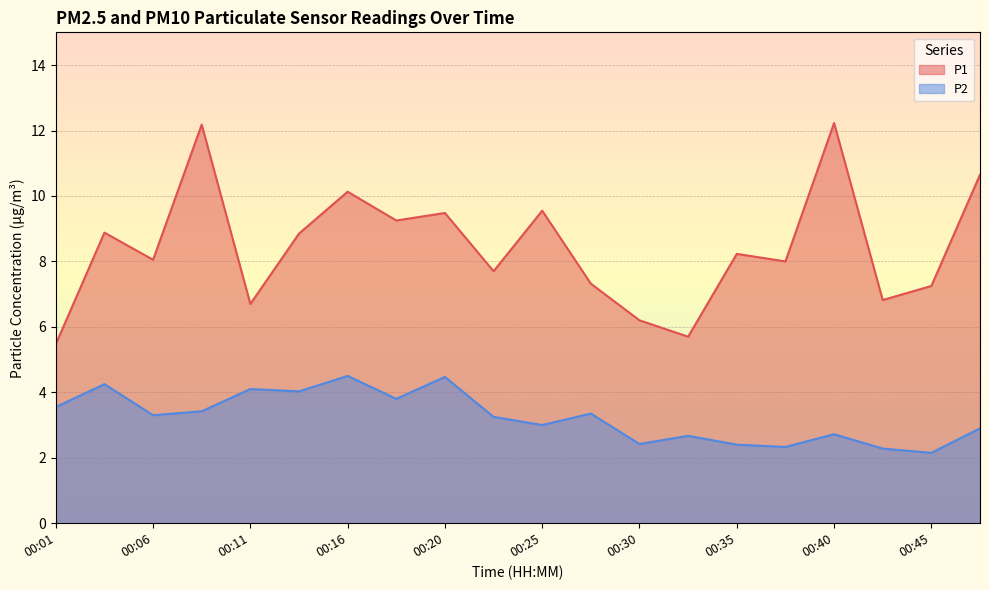

Rank the series by their maximum value, from highest to lowest.

P1, P2